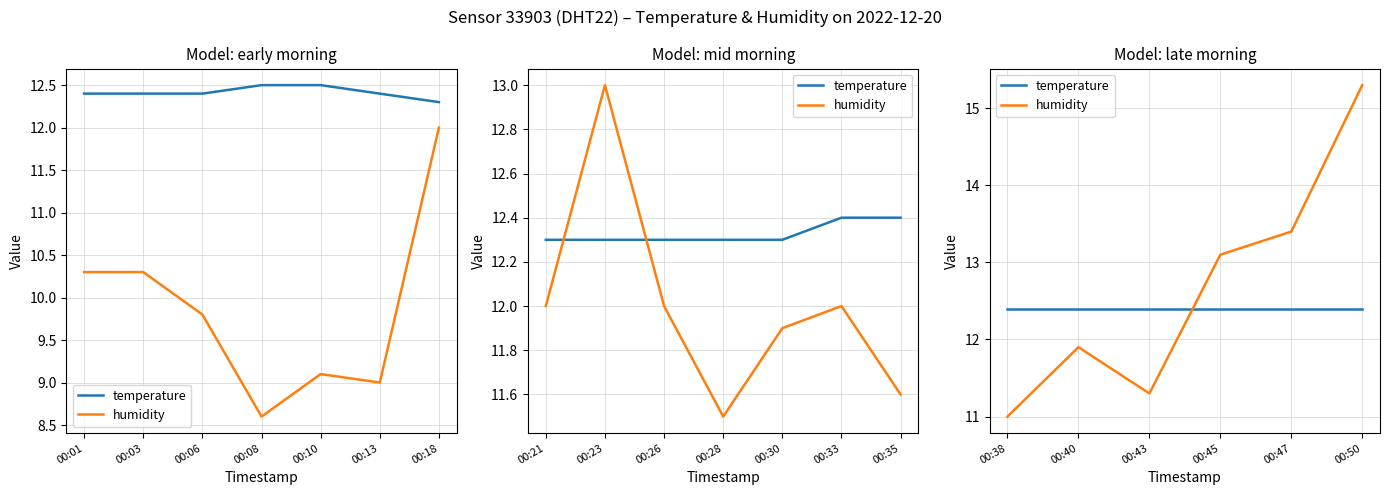

Rank the series by their average value, from highest to lowest.

humidity, temperature